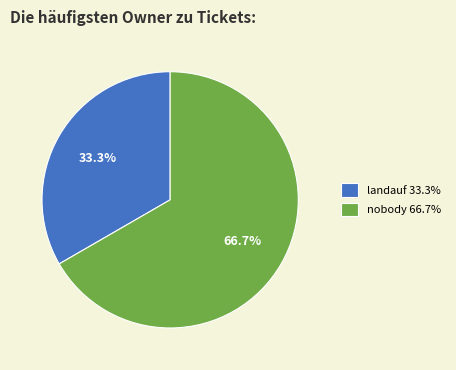

What percentage is NOT represented by landauf 33.3%?

66.7%